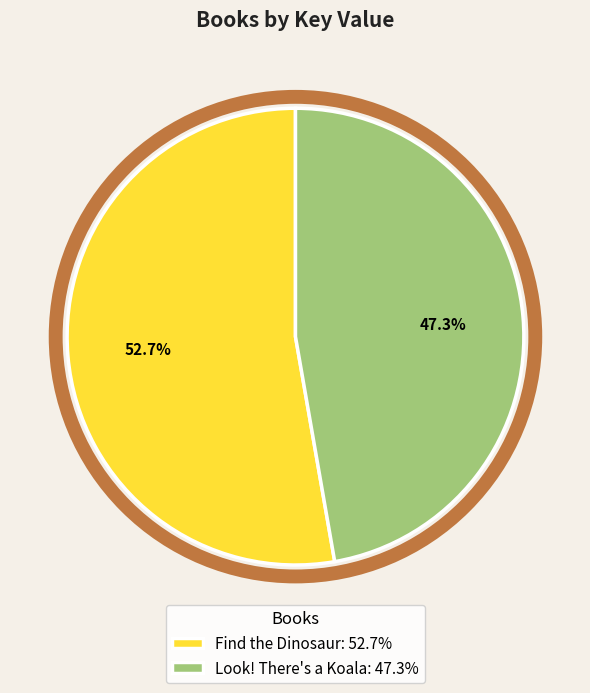

Combined, what portion of the pie is Find the Dinosaur and Look! There's a Koala?

100.0%